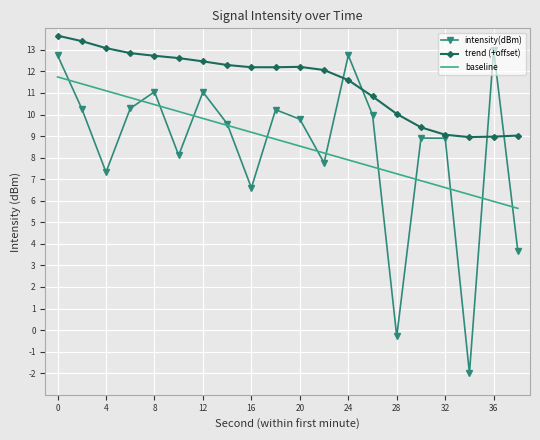

True or false: baseline and trend (+offset) cross at least once.

False